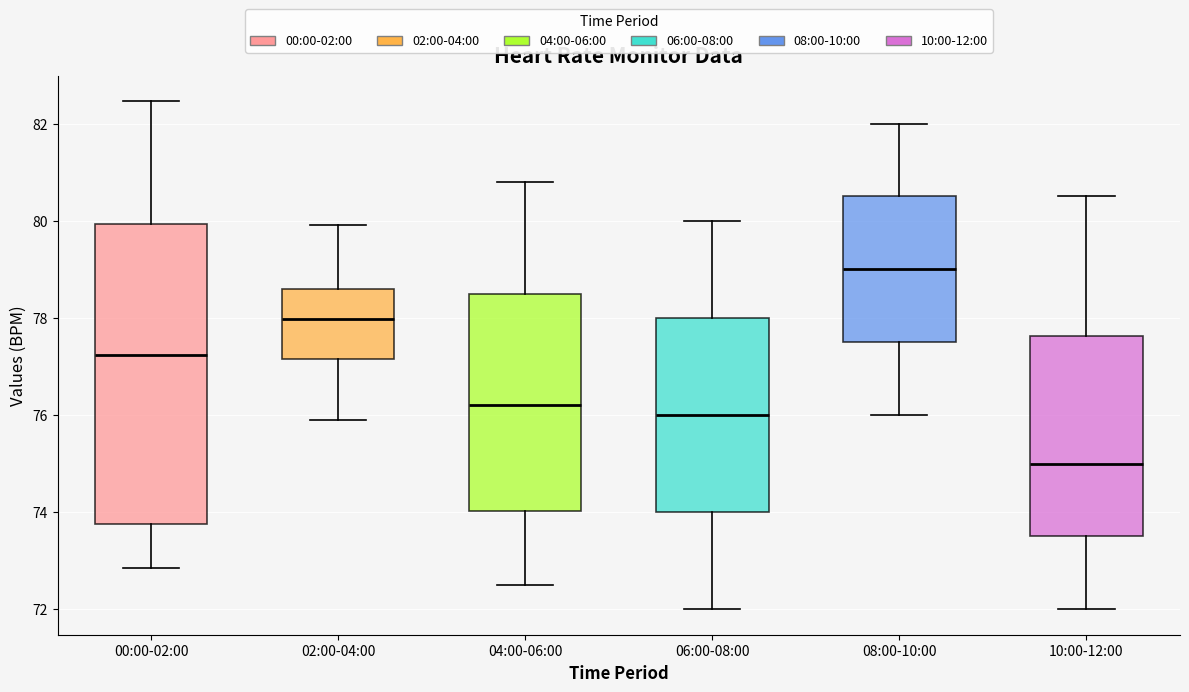

Where is the lower edge of the box for 00:00-02:00 on the y-axis? The values are not printed on the chart, so give them approximately, as read against the axis.

73.8